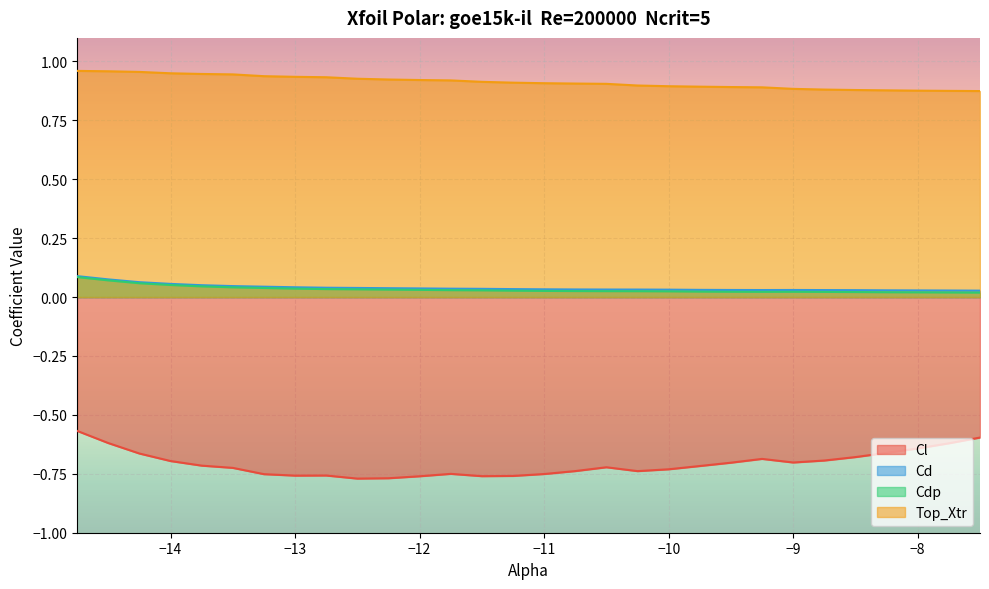

Does the chart display data point markers on the line(s)?

No